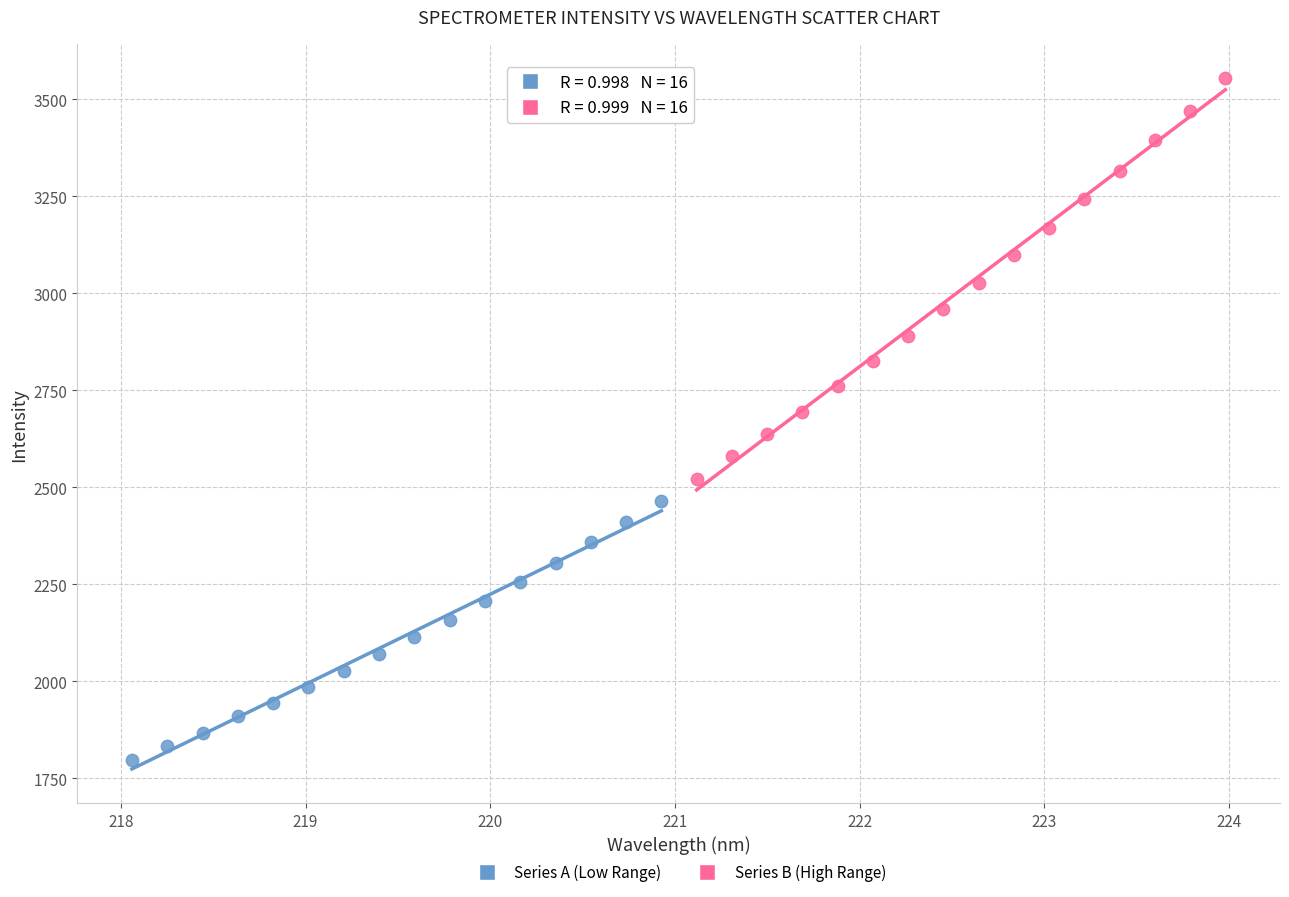

Which series contains the lowest Y value?

Series A (Low Range)